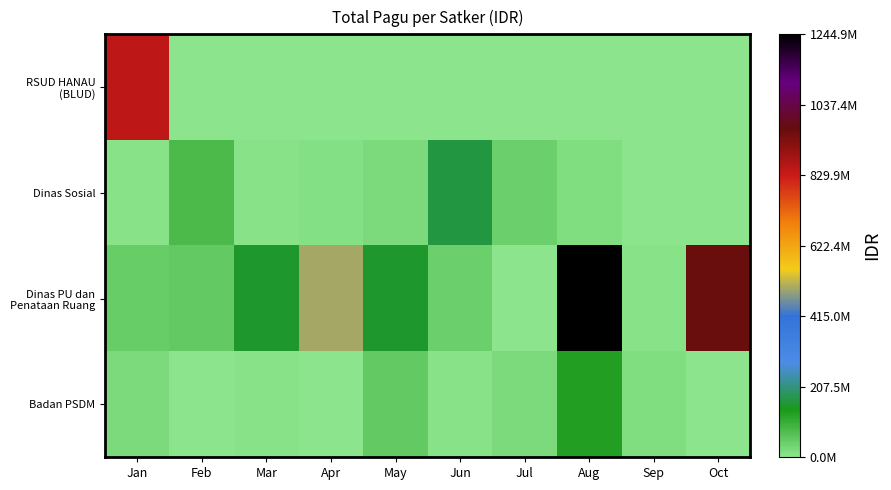

Which category has the highest value across all series?

Aug